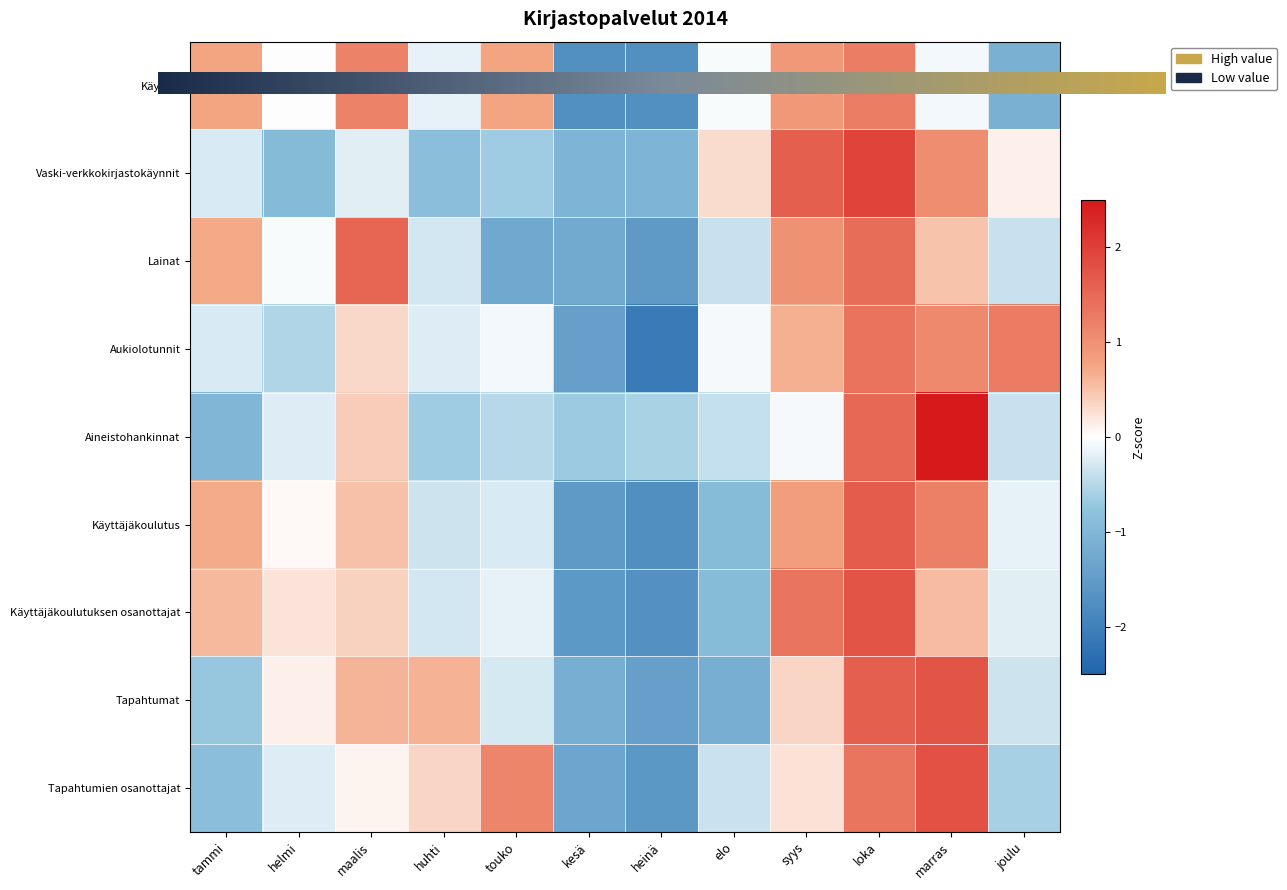

How many data points in Lainat are less than 0?

7